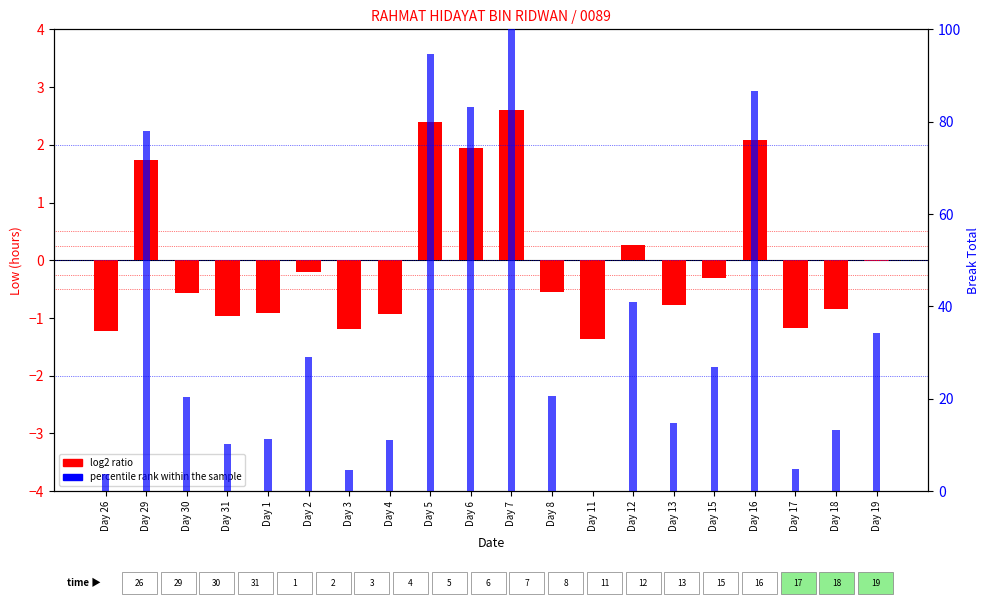

Which has a higher value, Day 3 or Day 4?

Day 4